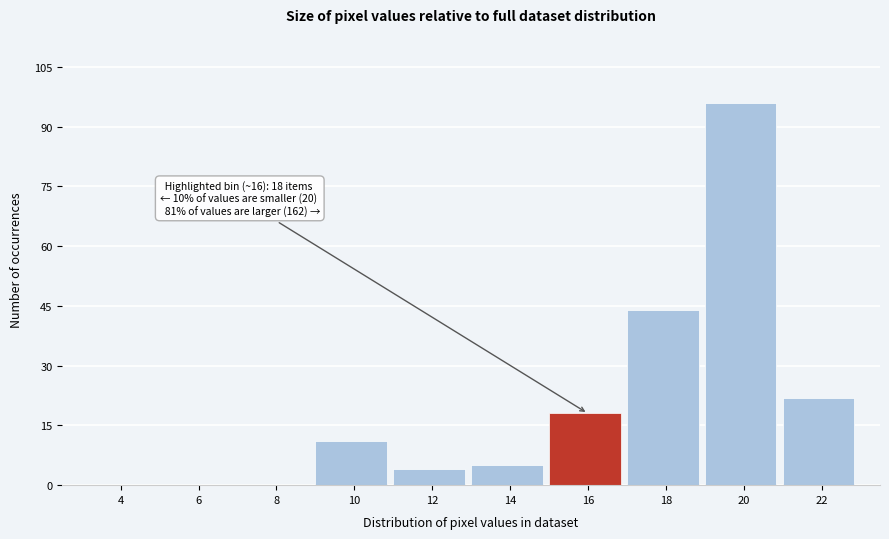

Reading left to right, extract all data points from this chart.

4=0	6=0	8=0	10=11	12=4	14=5	16=18	18=44	20=96	22=22